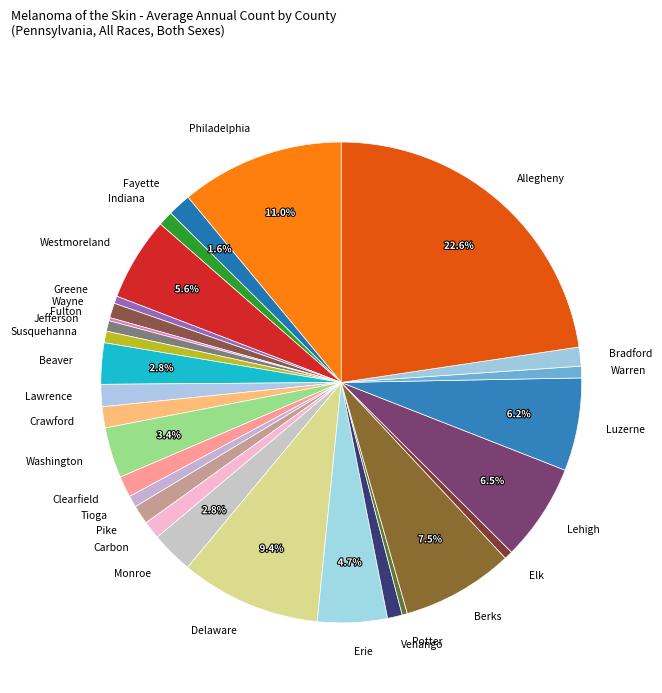

True or false: Susquehanna accounts for 11% of the total.

False